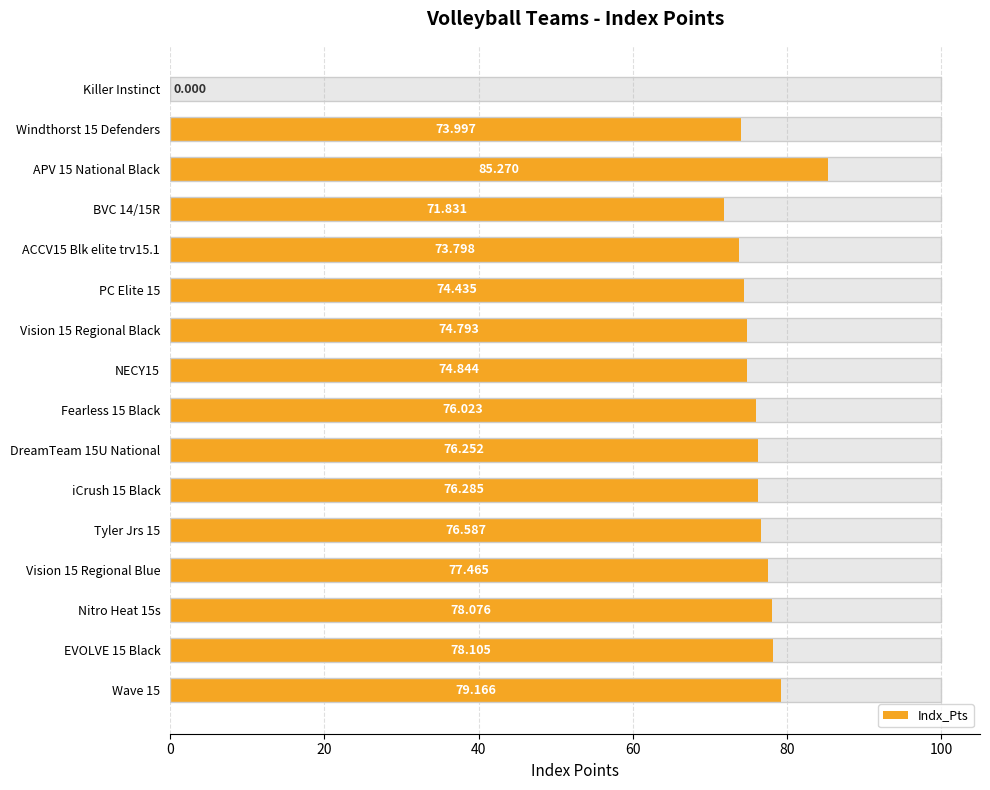

How many positive values are there?

15